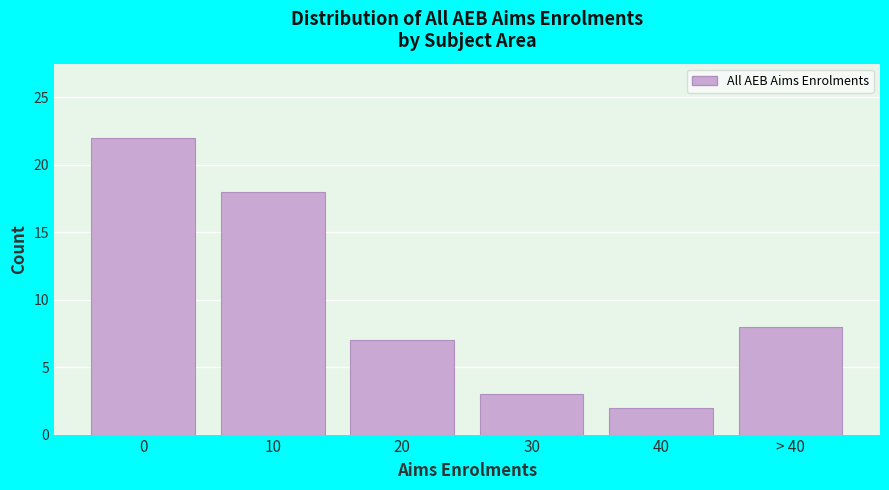

Reading left to right, transcribe all the data shown in this chart.

22	18	7	3	2	8